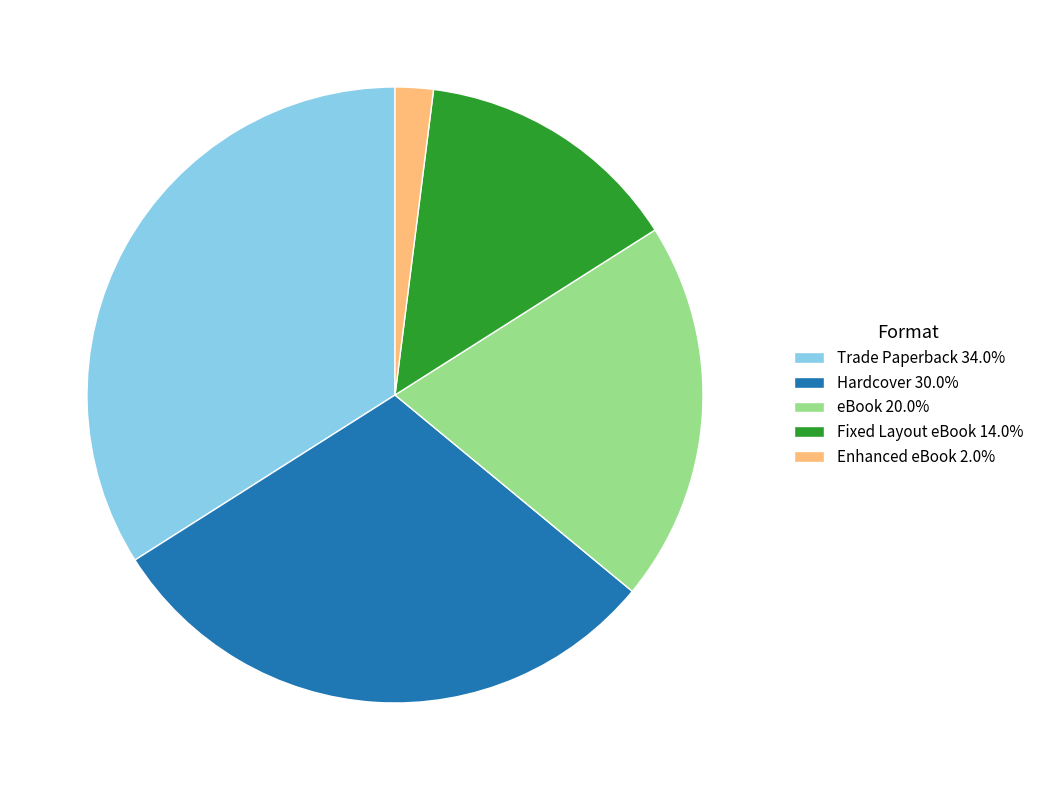

Does eBook account for over 50% of the chart?

No